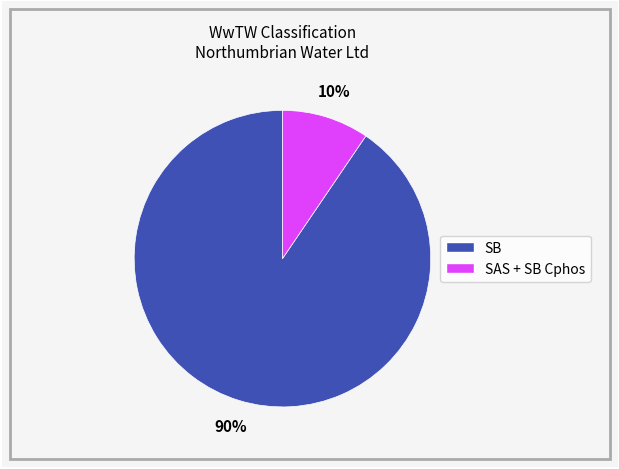

Does any single category account for the majority?

Yes